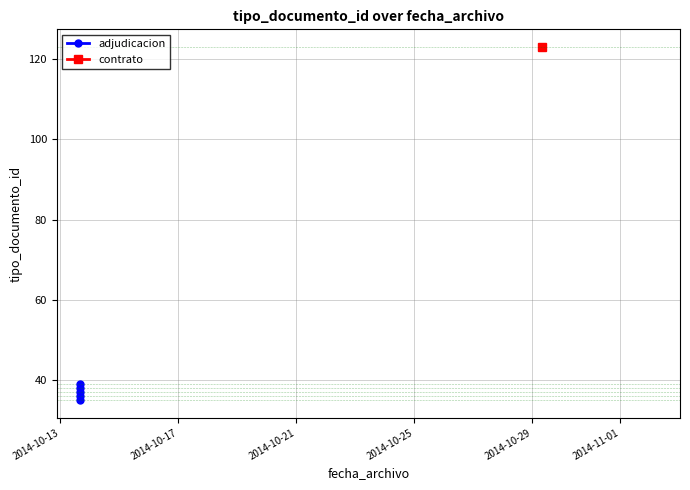

The value at 2014-10-25 is 68. True or false?

False